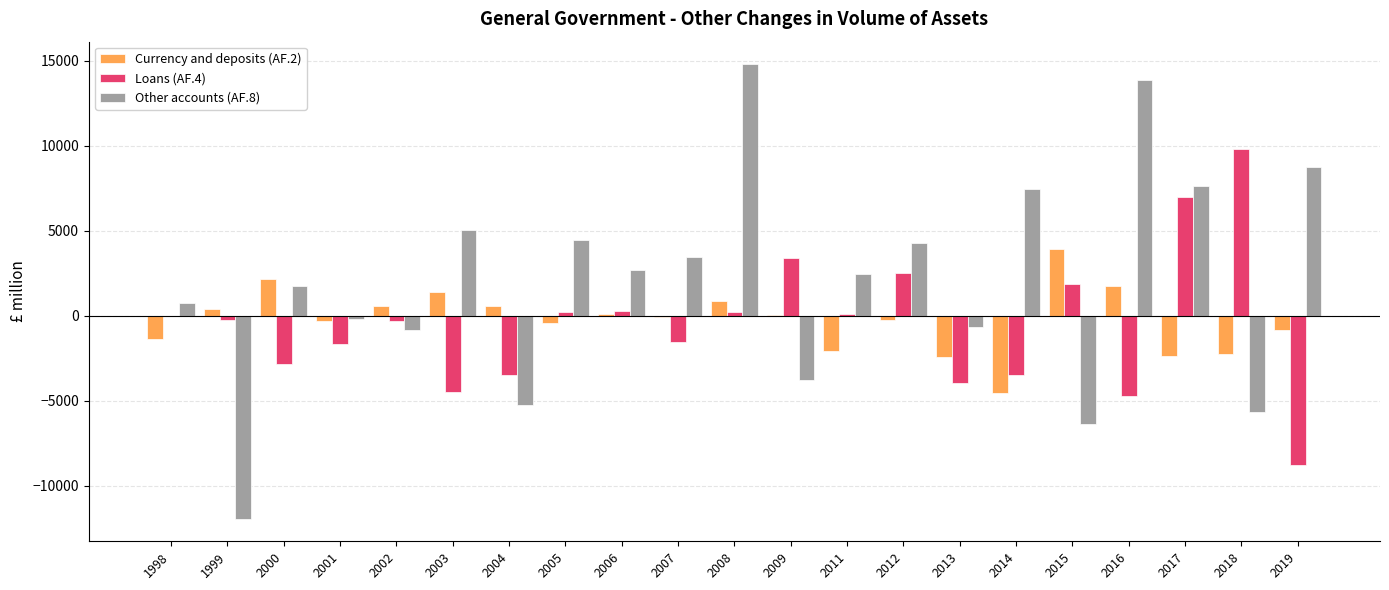

Which category has the highest value across all series?

2008